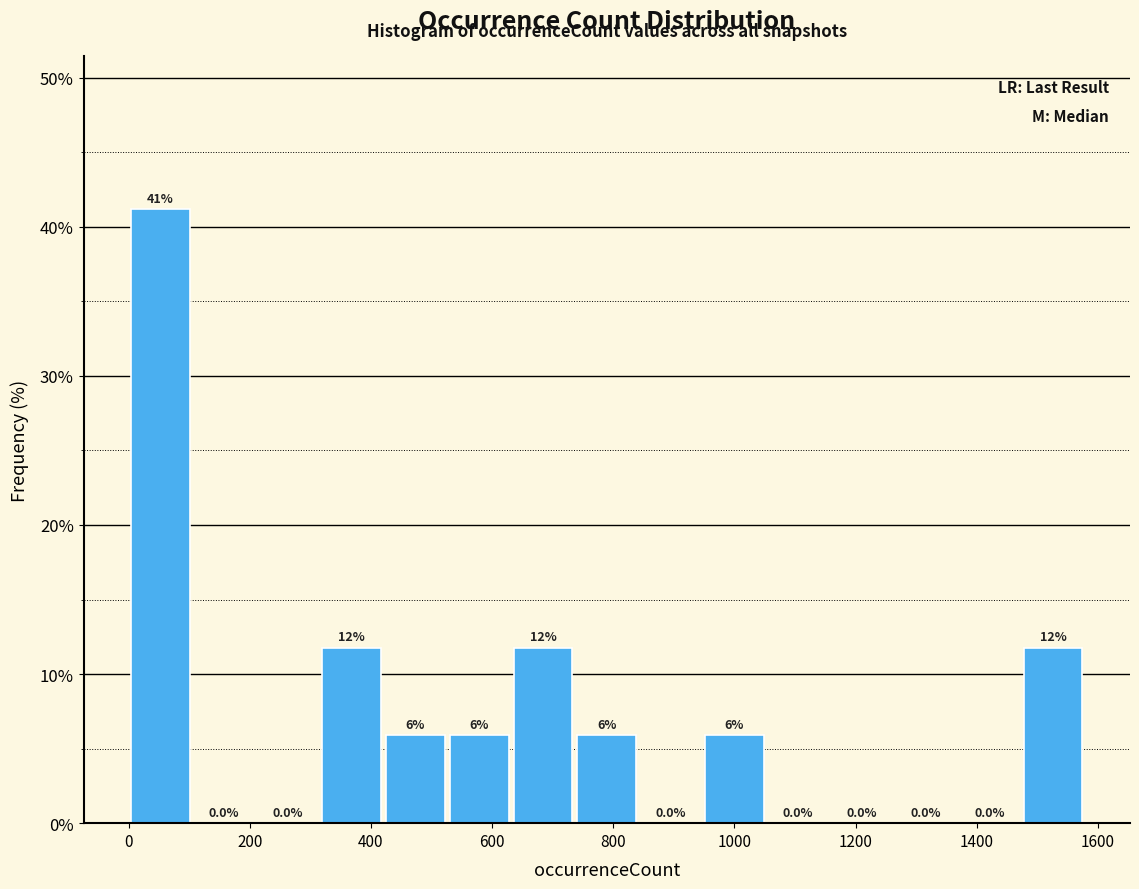

Which range on the x-axis has the tallest bar?

0 to 100